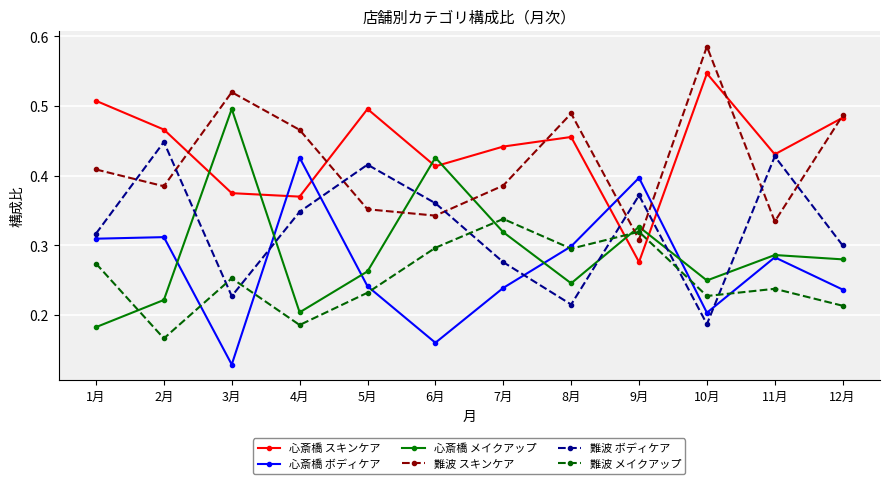

Between 1月 and 10月, which series saw the biggest shift?

難波 スキンケア